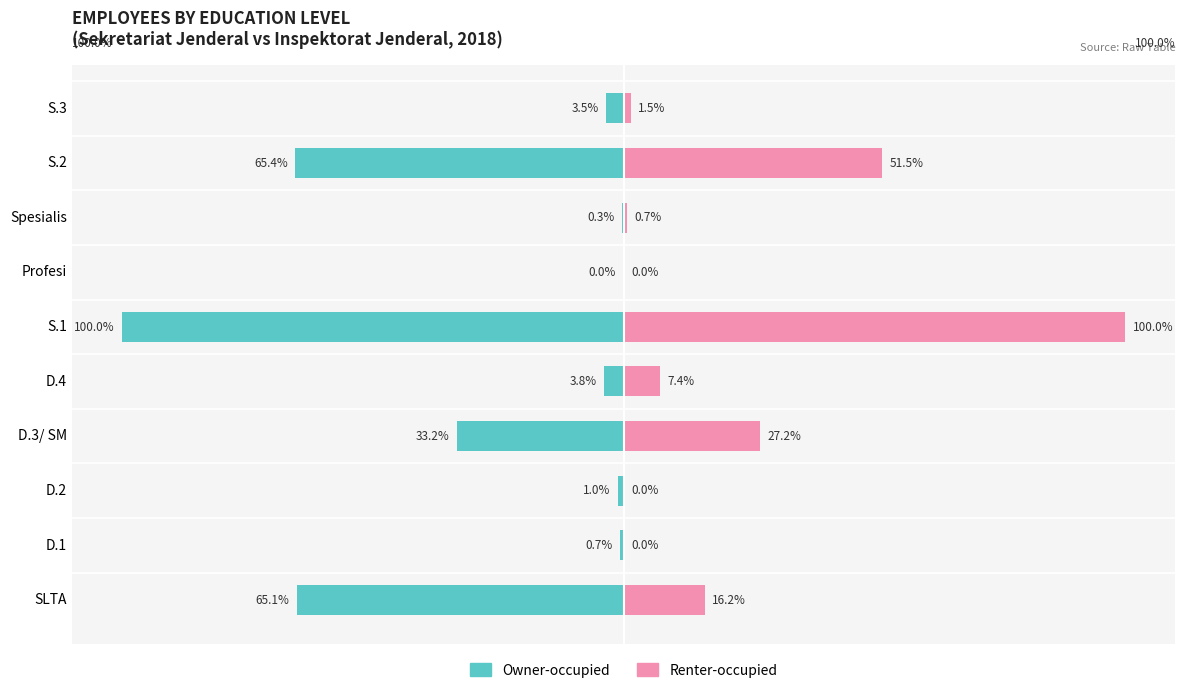

What is the difference between the maximum and minimum values in the Owner-occupied series?

100.0